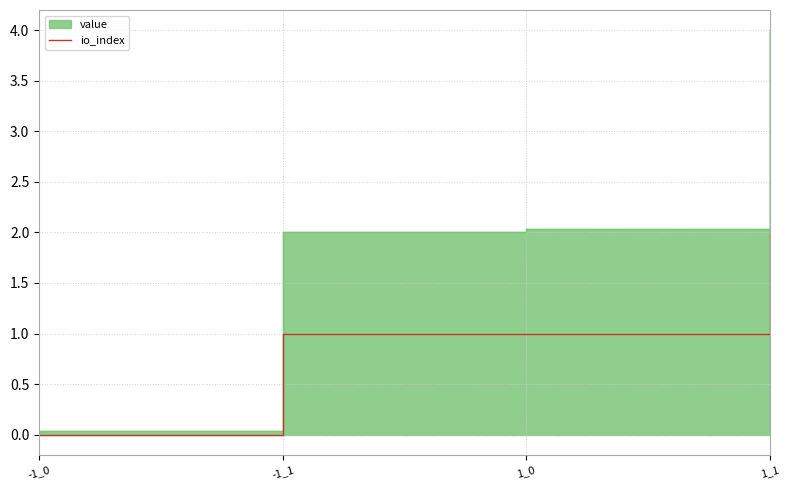

What is the difference between the values at 1_1 and -1_1?

1